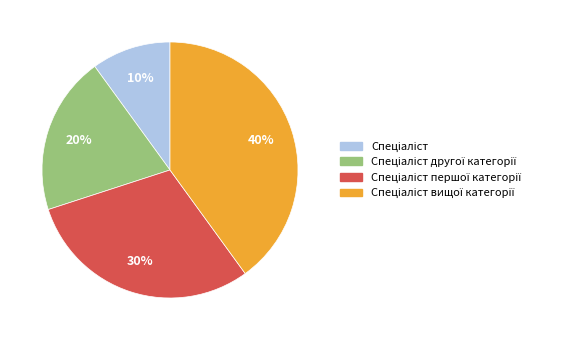

Does any single category account for the majority?

No